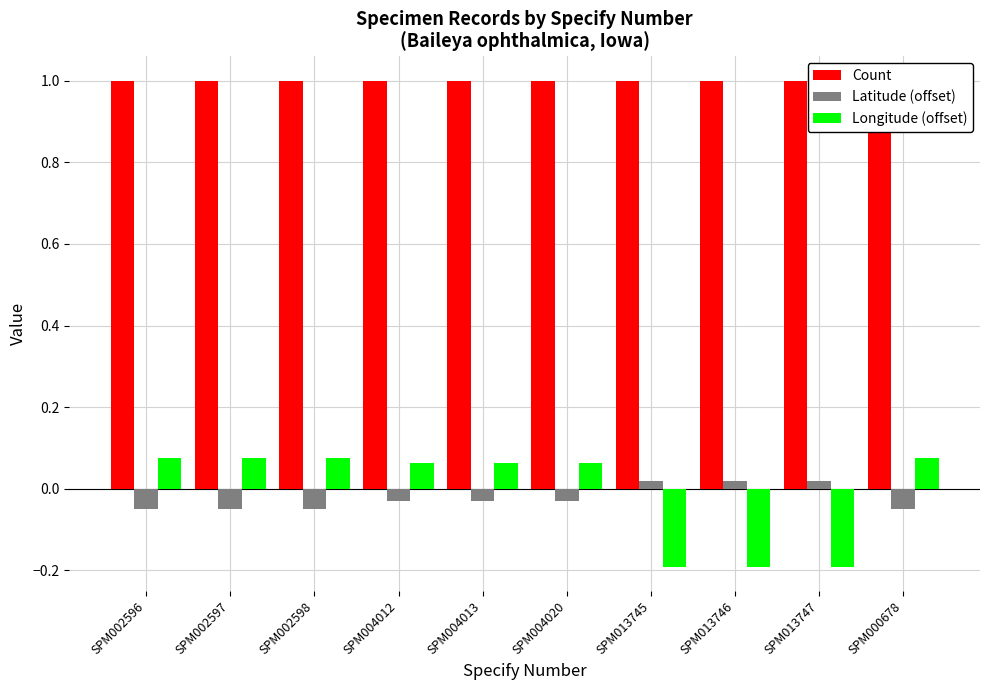

Which series has the largest total across all categories?

Count